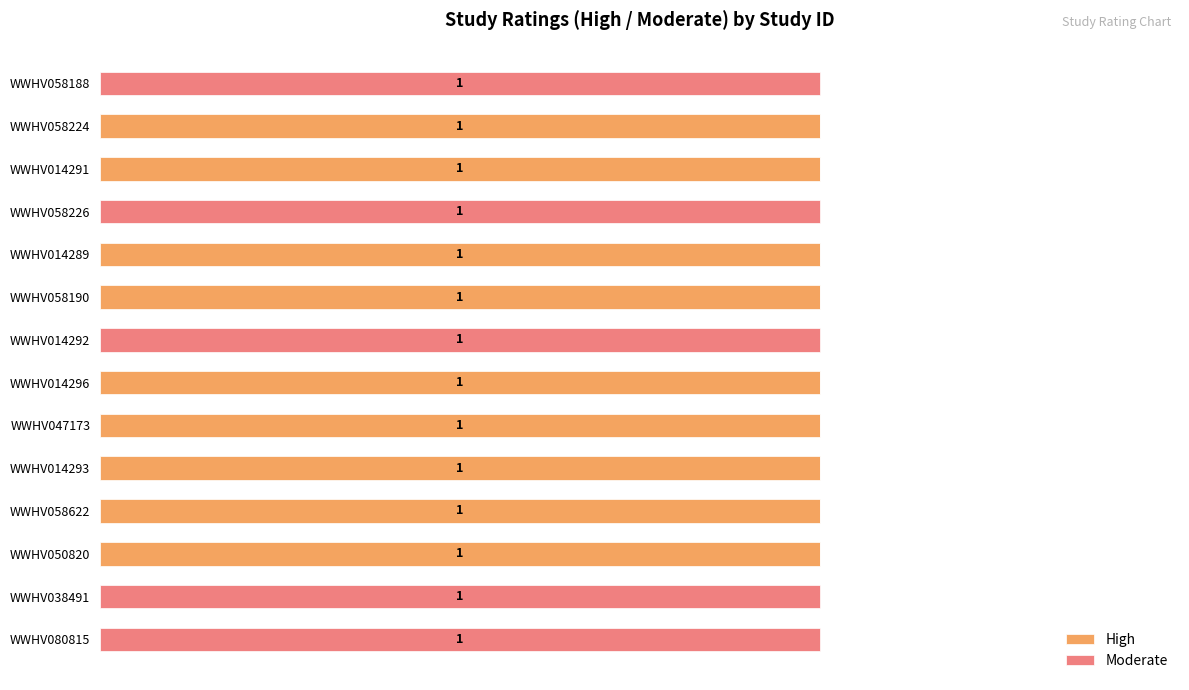

What are all the series names shown in the legend?

High, Moderate